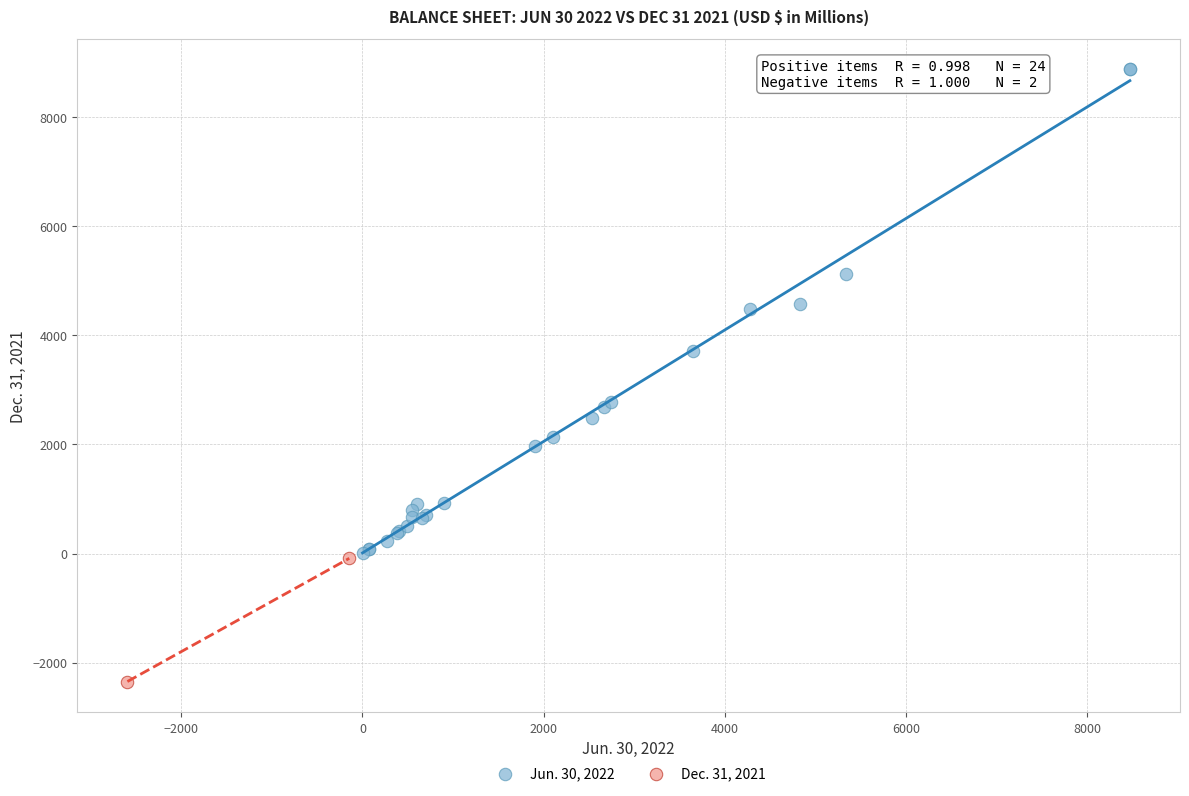

What are all the series names shown in the legend?

Jun. 30, 2022, Dec. 31, 2021